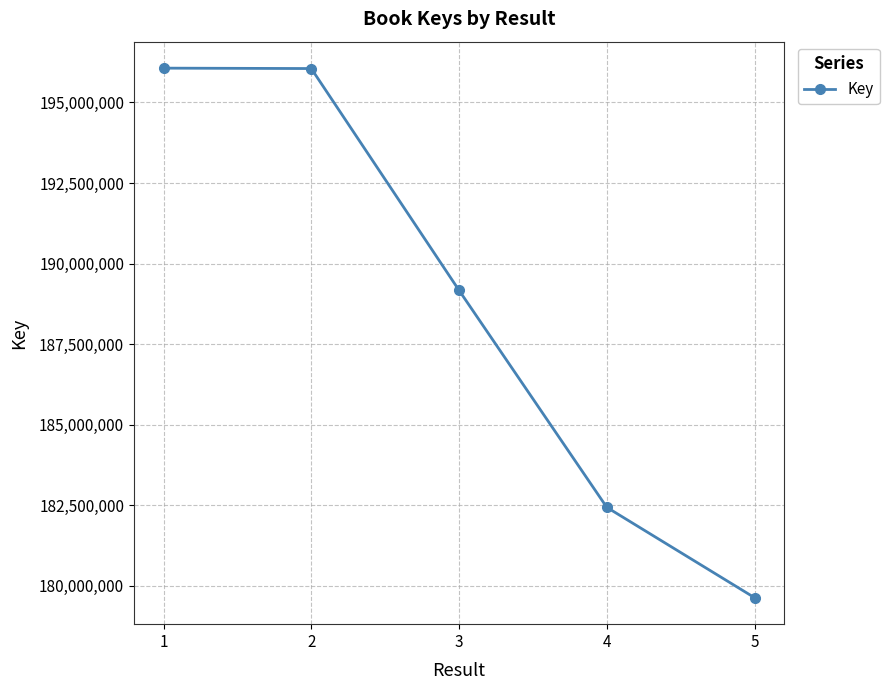

What is the maximum value shown in the chart?

196064168